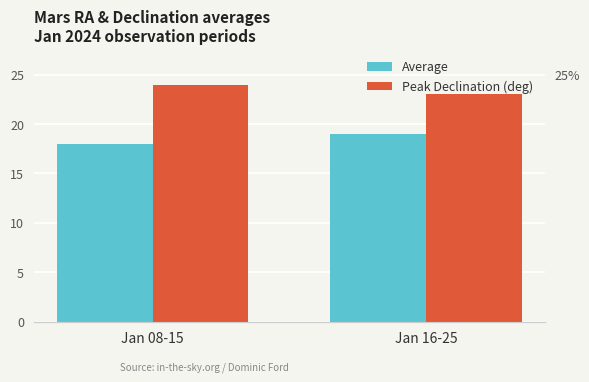

Which series has the largest range (max minus min)?

Average